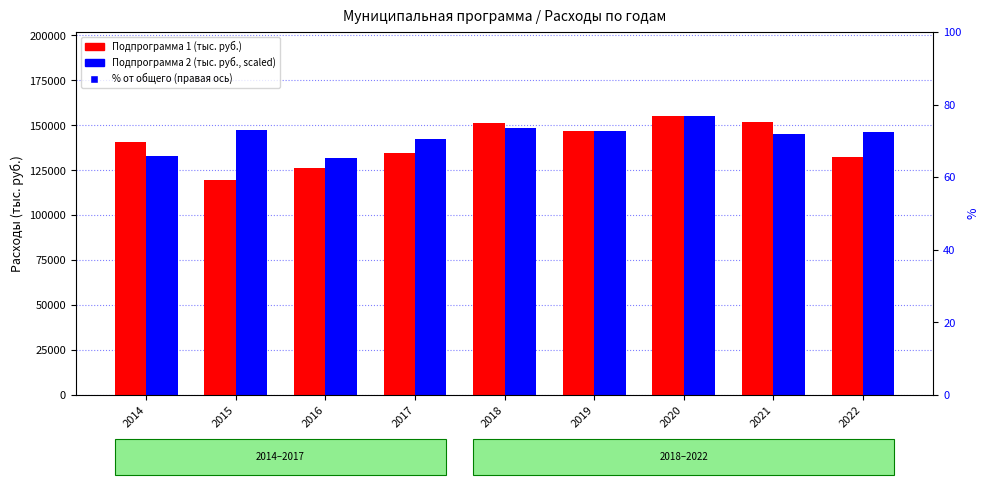

Is it true that Подпрограмма 2 (scaled) equals 85649.3 at 2014?

False